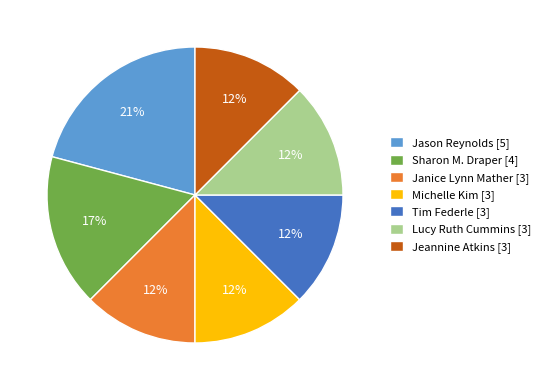

Is there any slice that represents more than half of the pie?

No